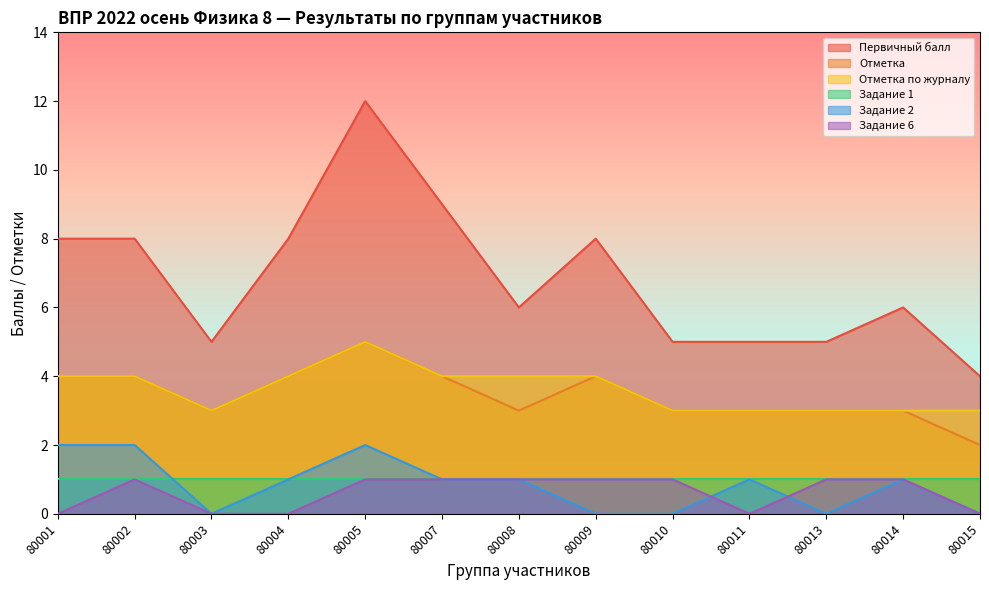

Is the value of Отметка по журналу at 80002 greater than the value of Первичный балл at 80013?

No